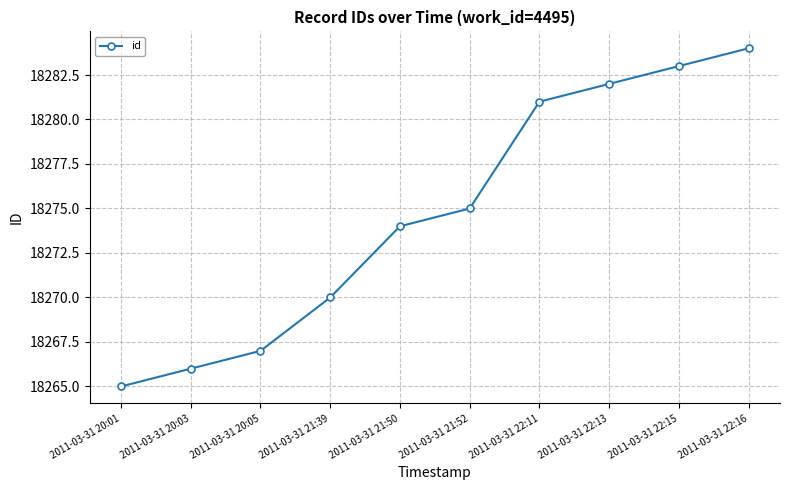

What is the difference between the maximum and minimum values?

19